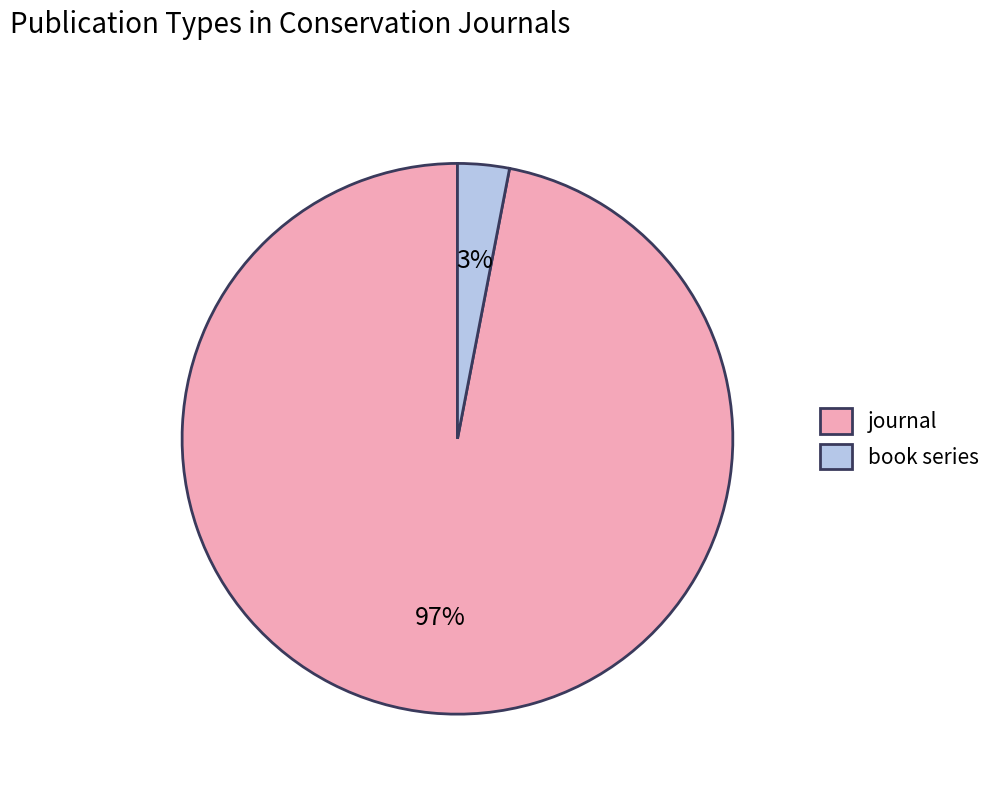

Rank the categories by value from highest to lowest.

journal, book series